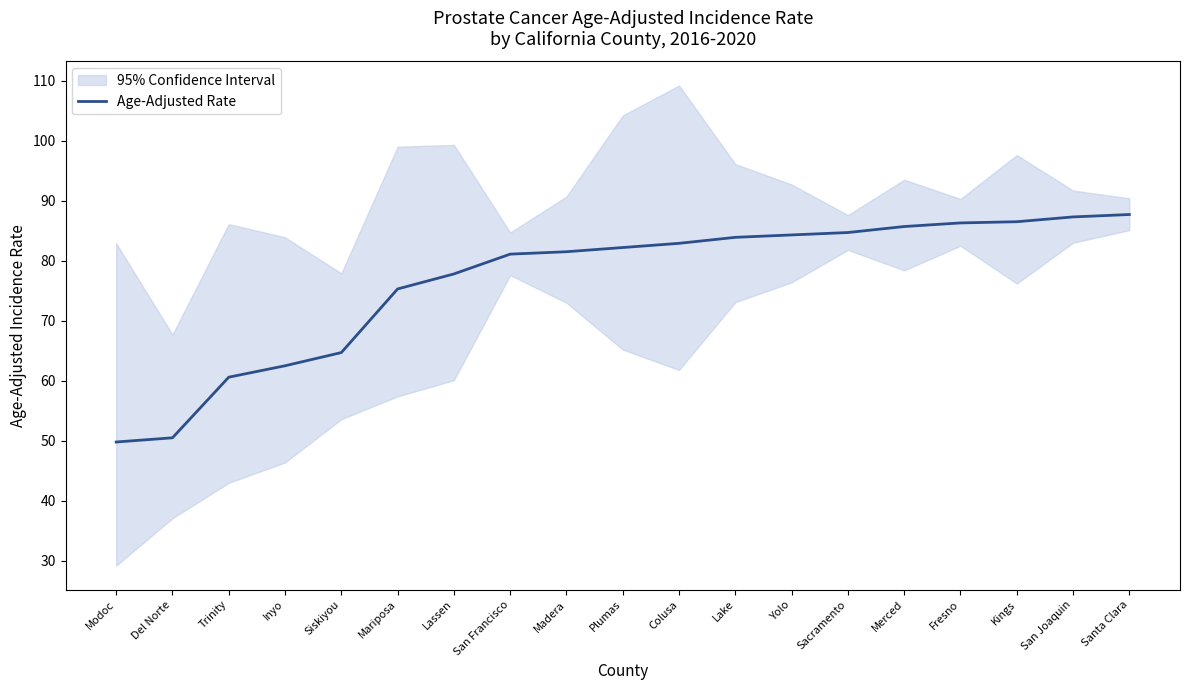

How many values exceed 82?

10